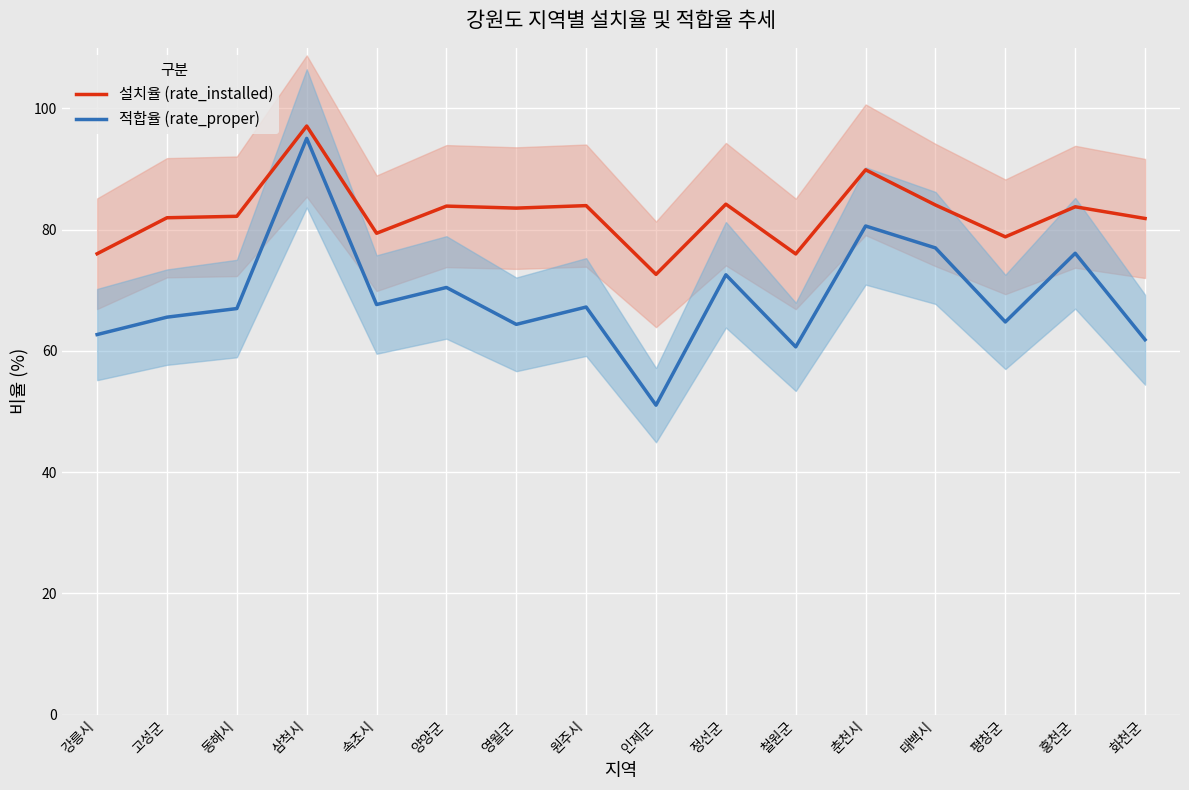

What value does the 적합율 (rate_proper) series have at 홍천군?

76.1